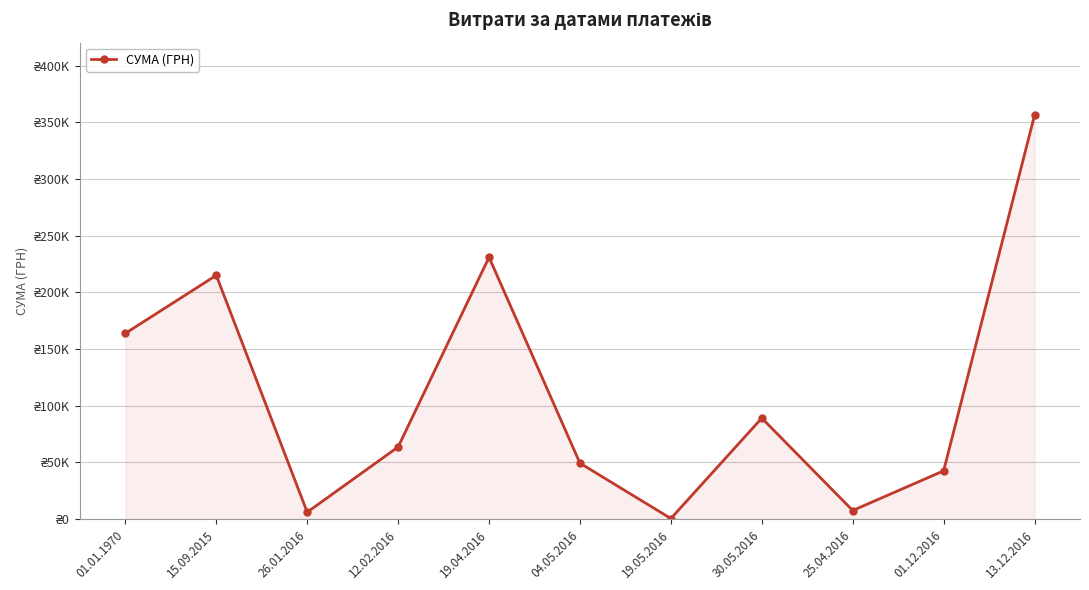

The value at 26.01.2016 is 6105.7. True or false?

True